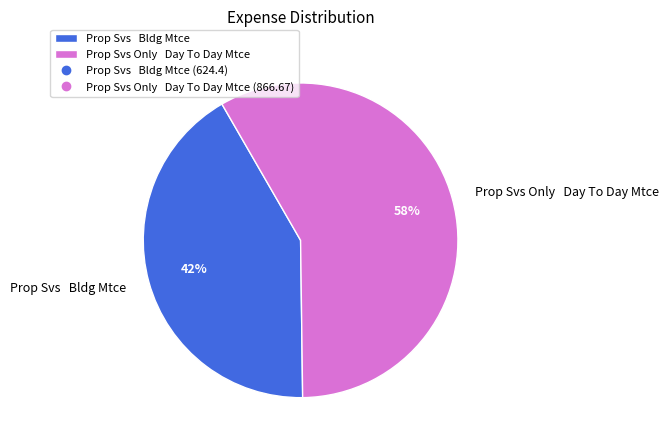

To the nearest percent, what is the difference between the Prop Svs Bldg Mtce and Prop Svs Only Day To Day Mtce slice percentages?

16%